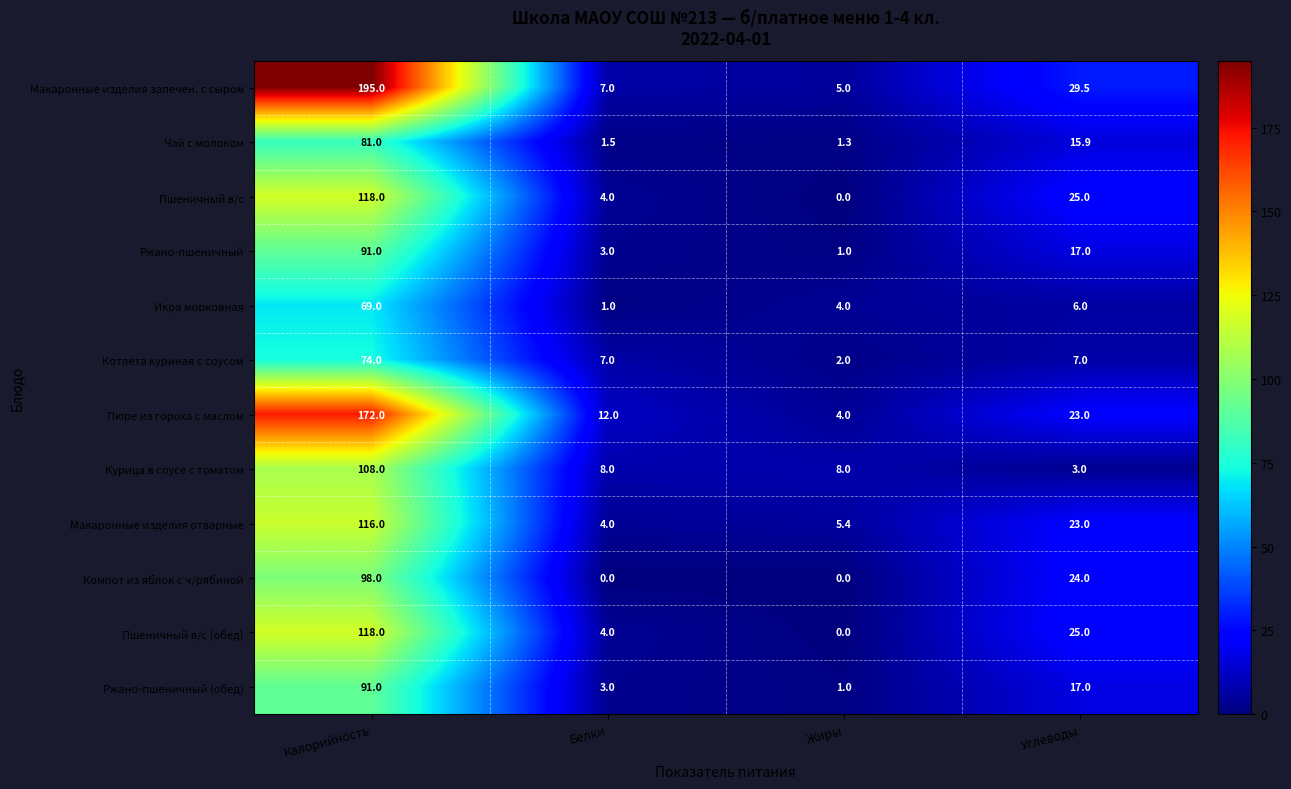

At which category does the chart reach its peak across all series?

Калорийность